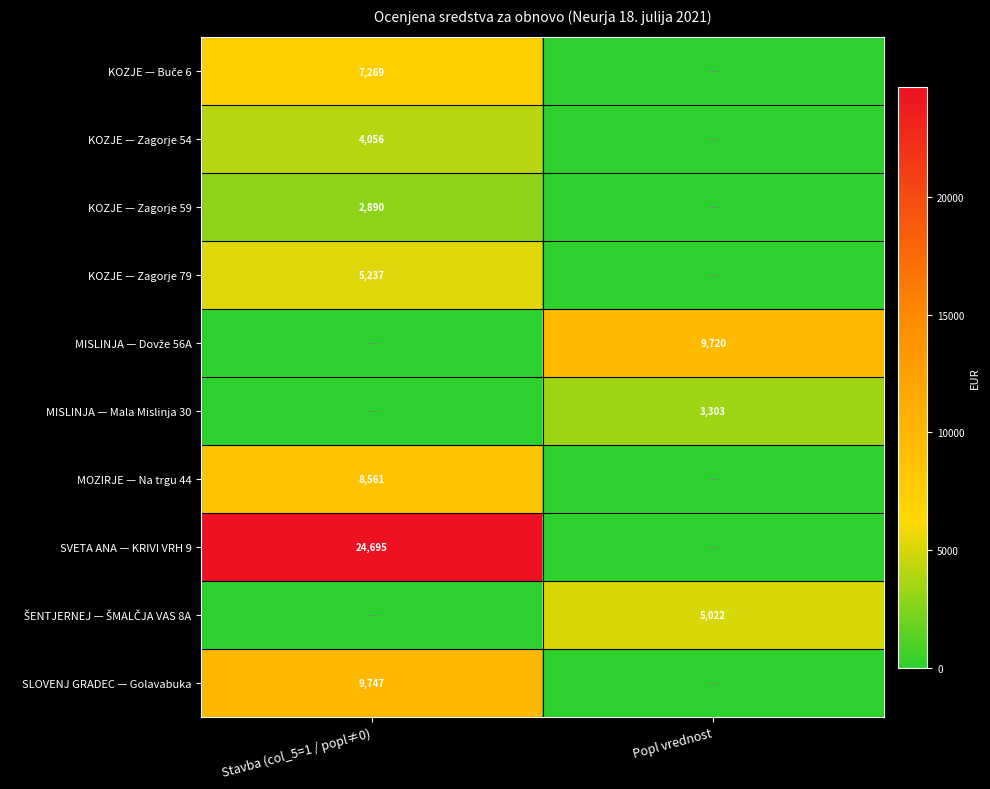

Between Stavba (col_5=1 / popl≠0) and Popl vrednost, which is larger?

Stavba (col_5=1 / popl≠0)